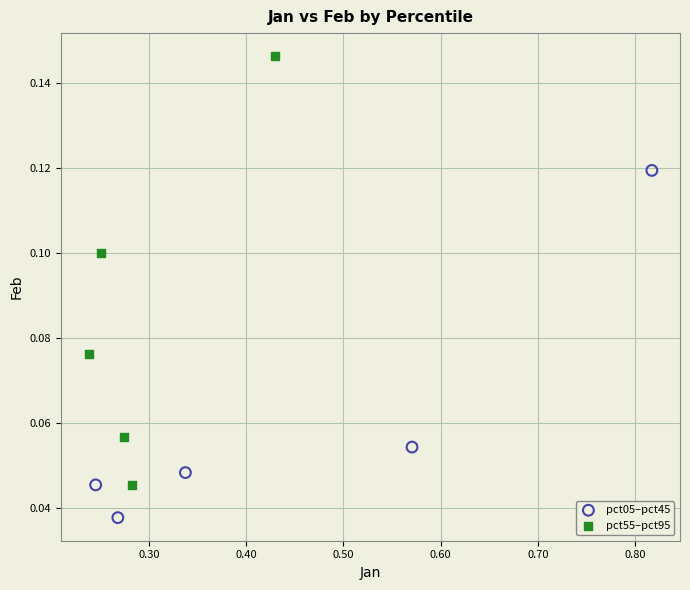

Which series contains the highest Y value?

pct55–pct95